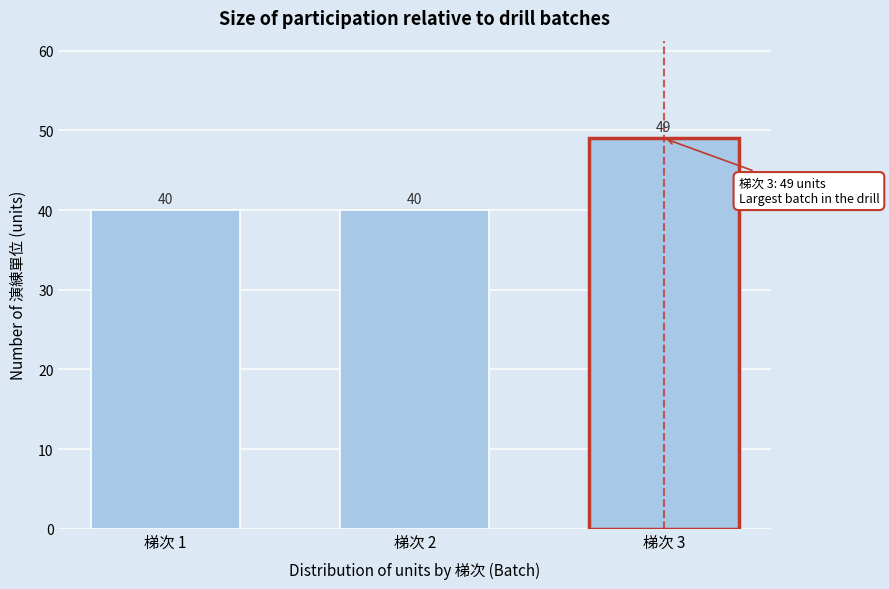

Reading left to right, list all the values displayed in this chart.

梯次 1=40	梯次 2=40	梯次 3=49